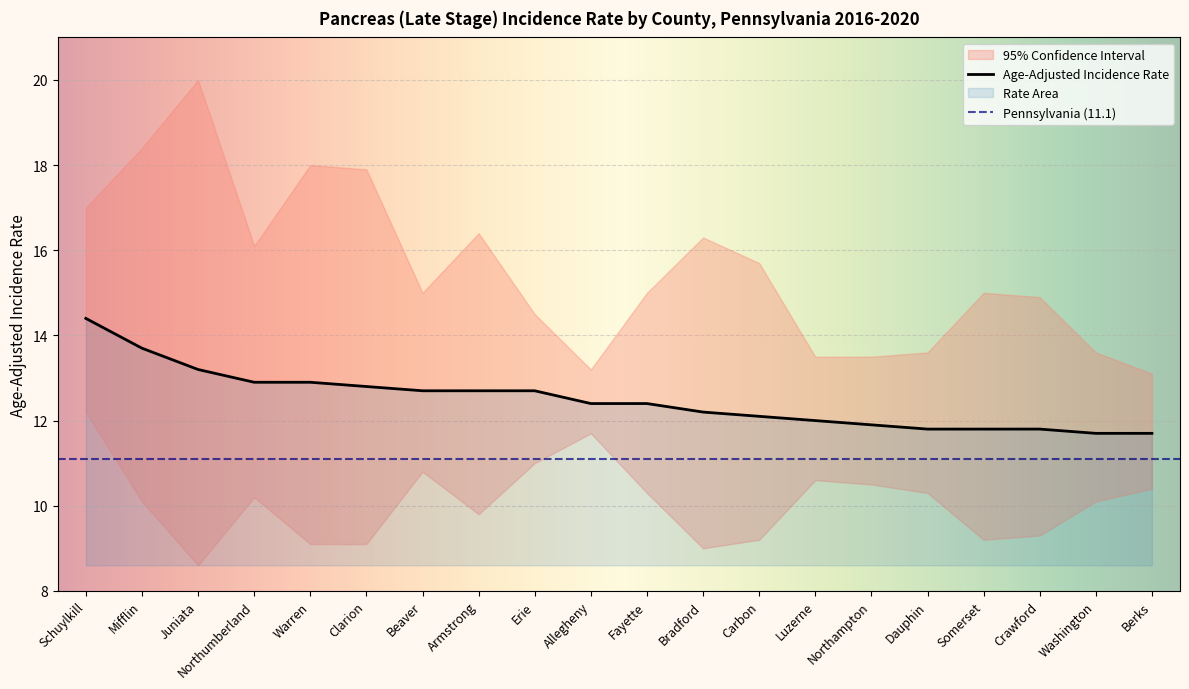

At which category does Upper 95% CI reach its first local valley?

Northumberland